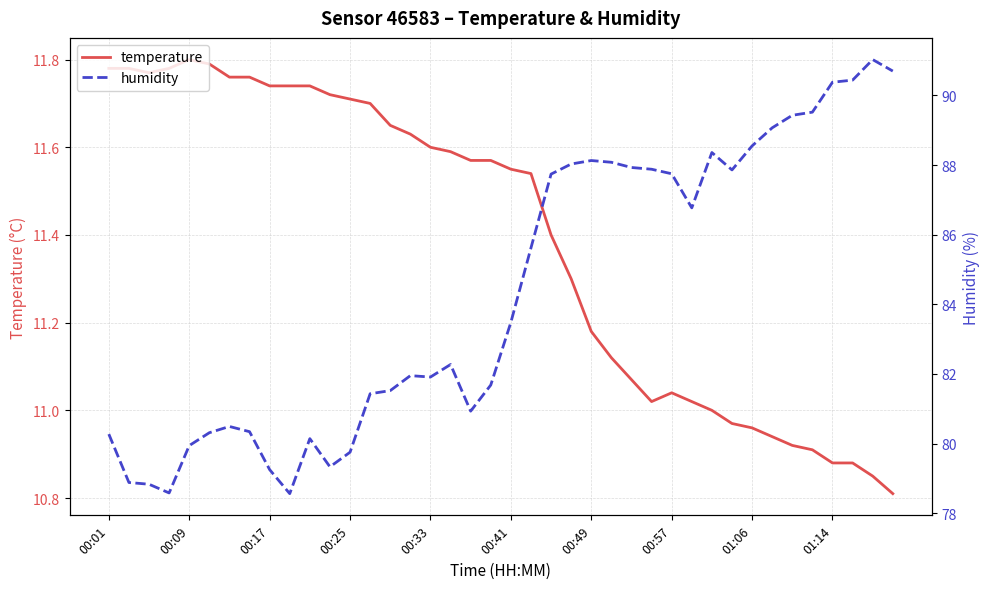

Which series changed the most between 10 and 17?

humidity